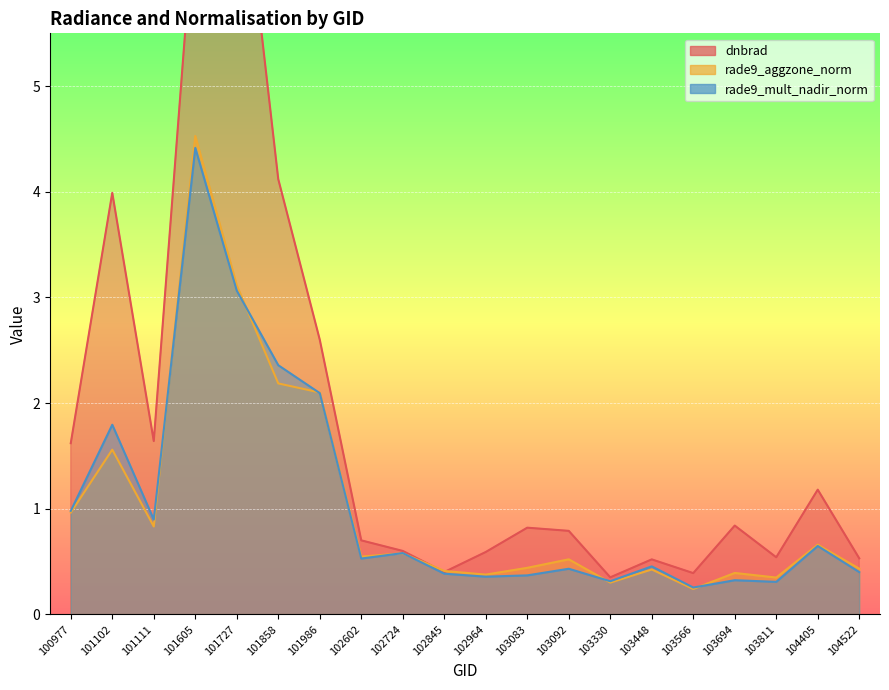

At which category does the chart reach its peak across all series?

101727